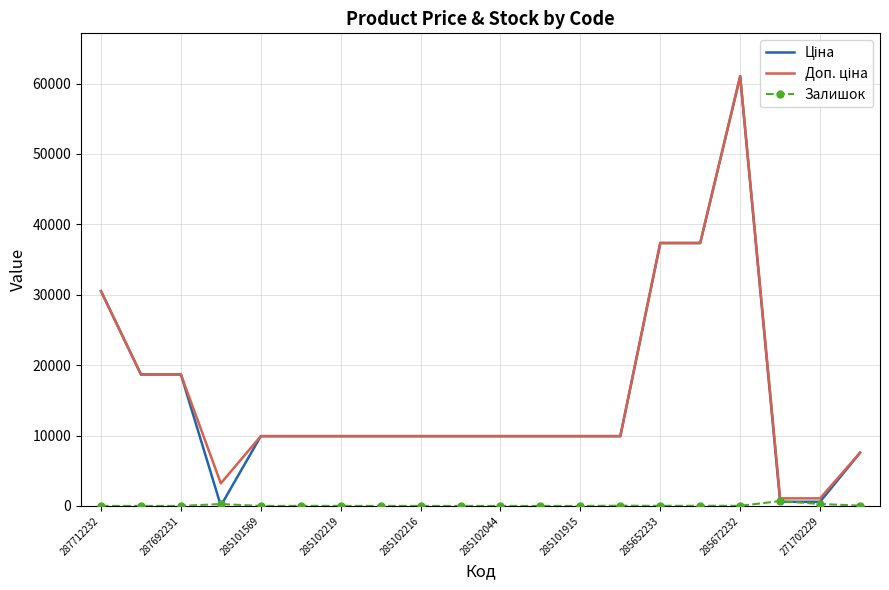

What is the maximum value shown in the chart?

61024.7